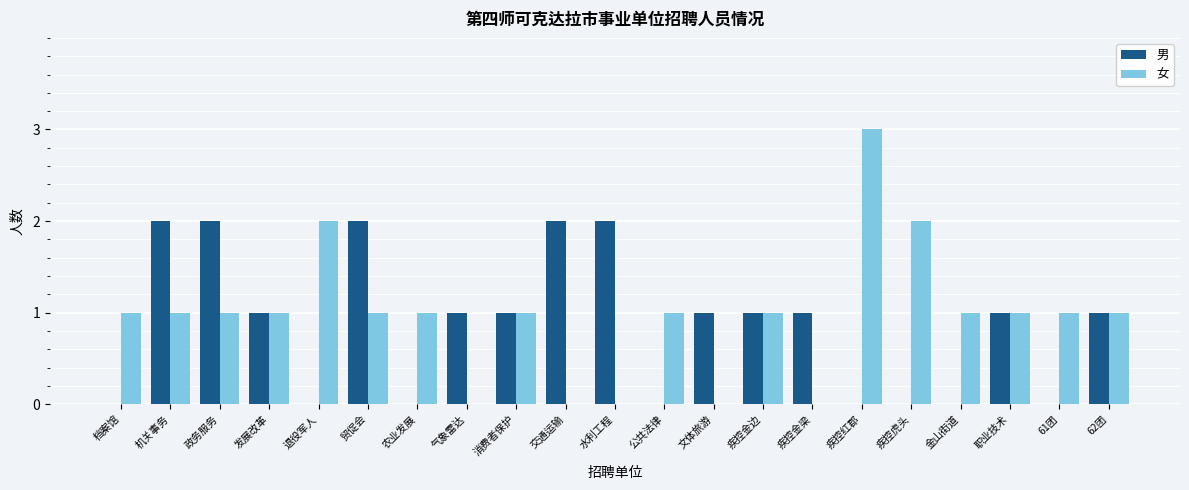

Count the 男 values in the range 0 to 1.

16